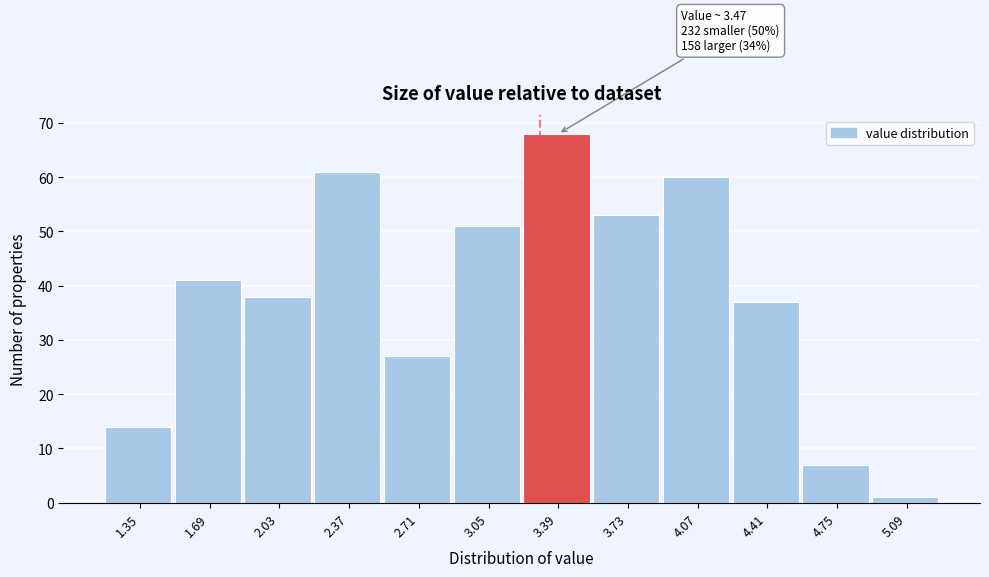

Reading right to left, extract all data points from this chart.

1	7	37	60	53	68	51	27	61	38	41	14